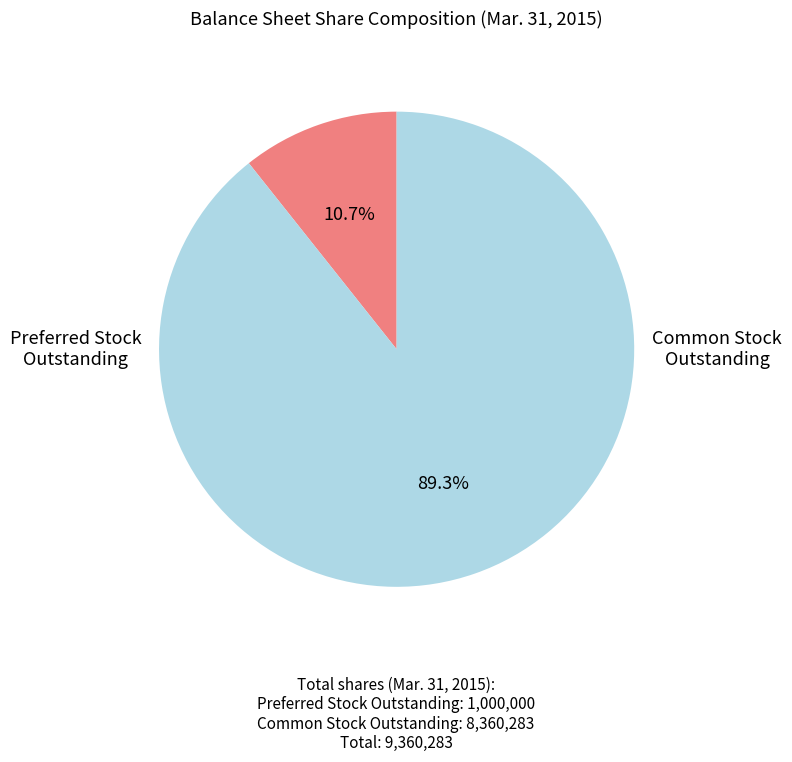

Does any single category account for the majority?

Yes